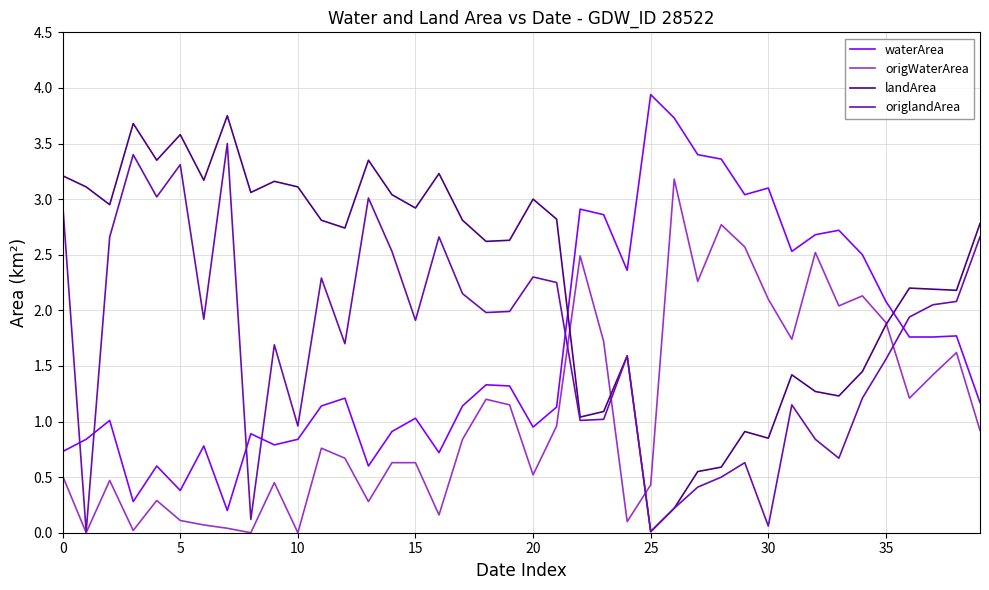

True or false: origWaterArea and waterArea intersect in this chart.

False